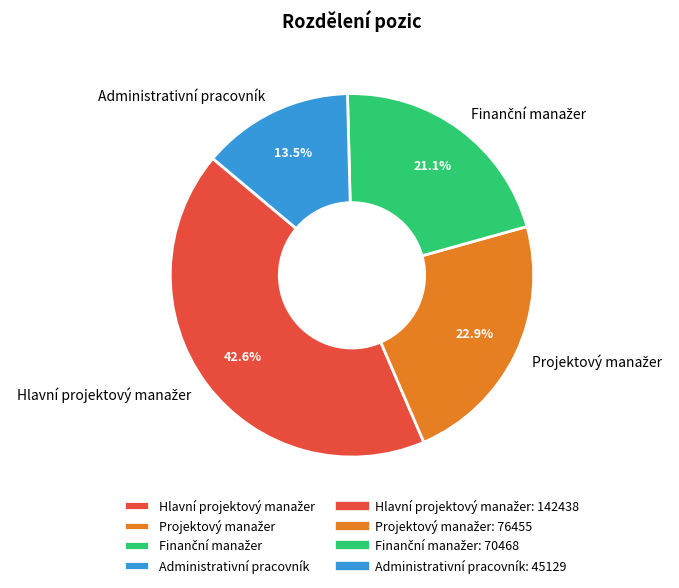

Is there a majority slice in this chart?

No